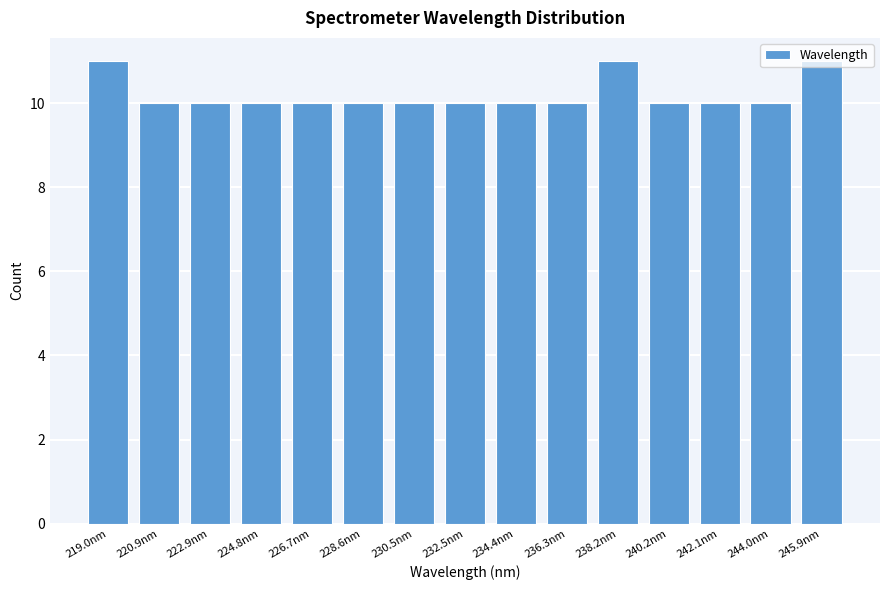

What is the sum of all values?

153